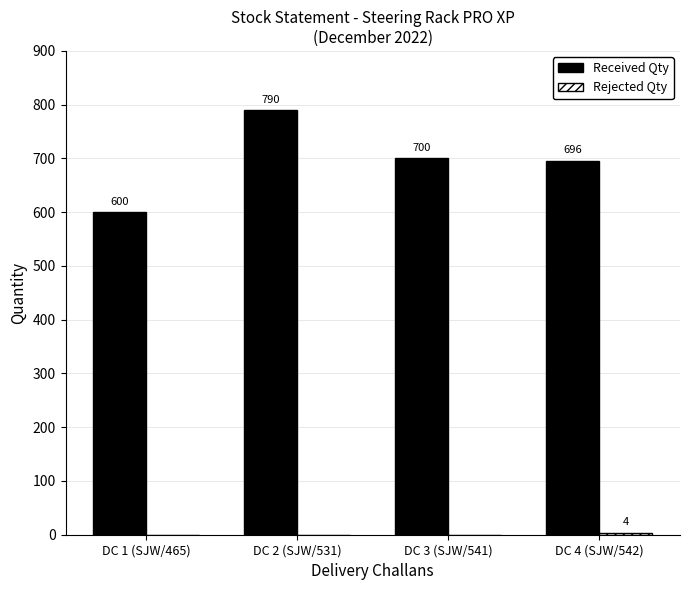

Which series has the largest total across all categories?

Received Qty